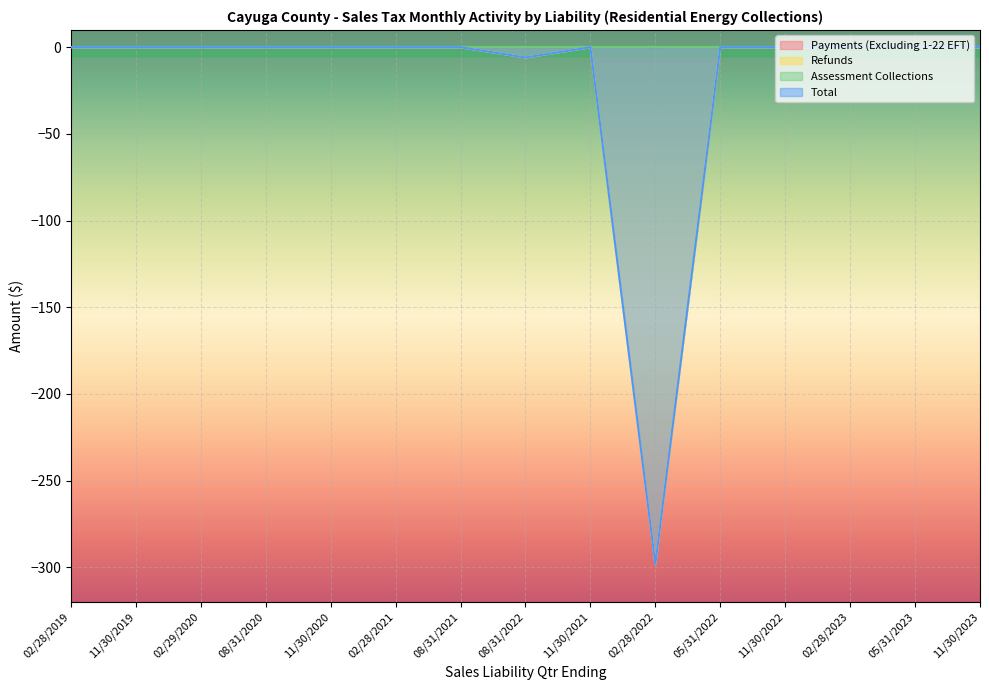

At which label is Total closest to -149?

08/31/2022